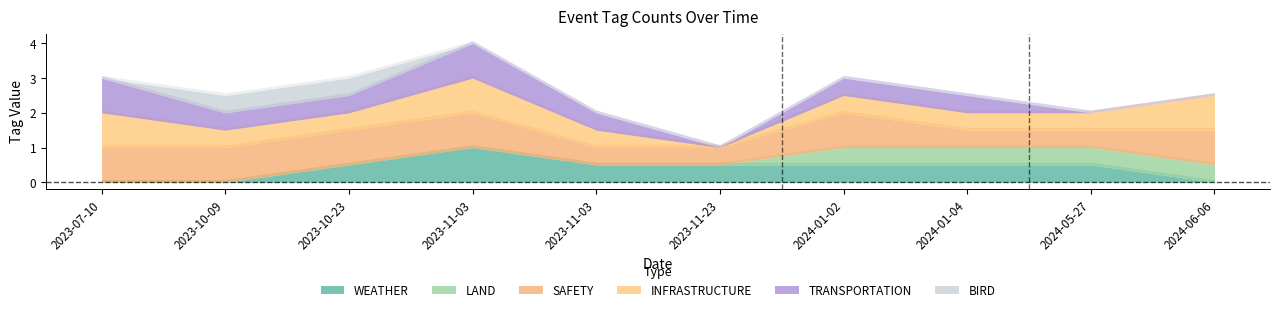

How many categories are shown in the chart?

10